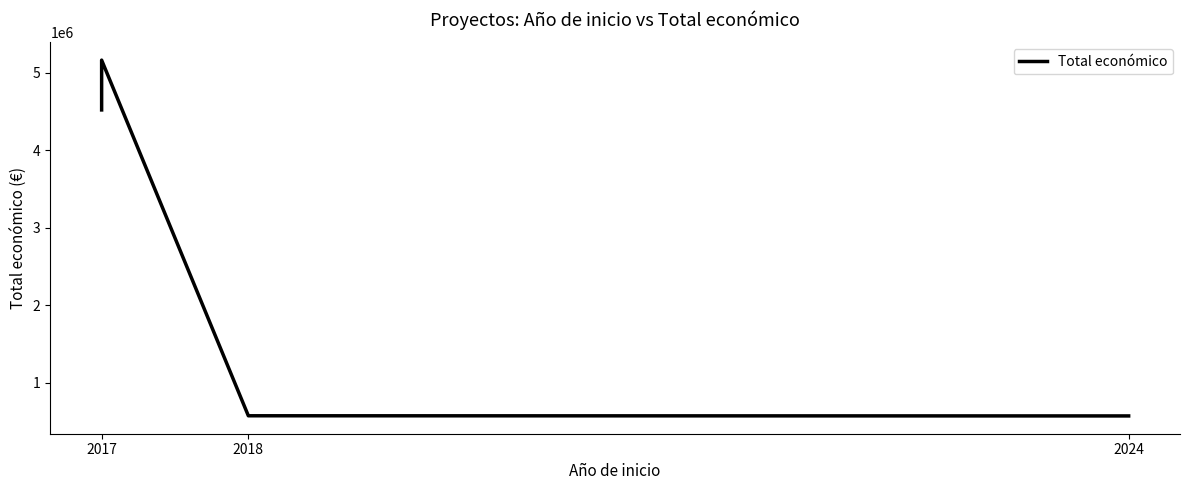

What is the minimum value shown in the chart?

571965